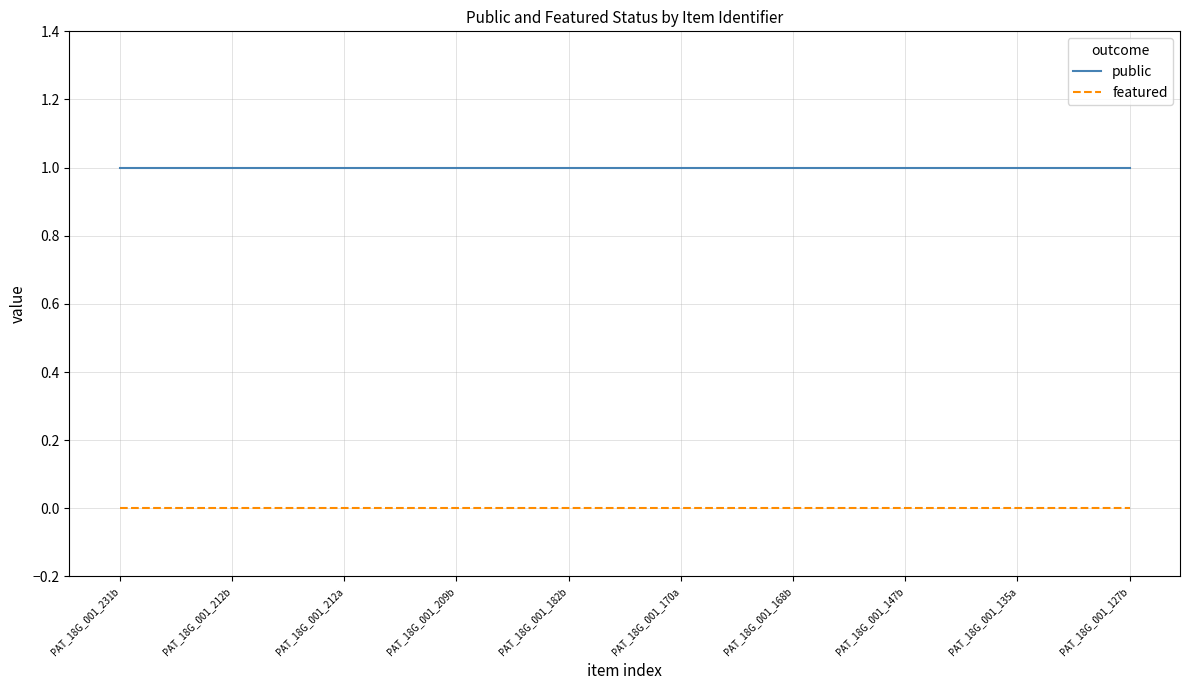

Which series has the largest total across all categories?

public